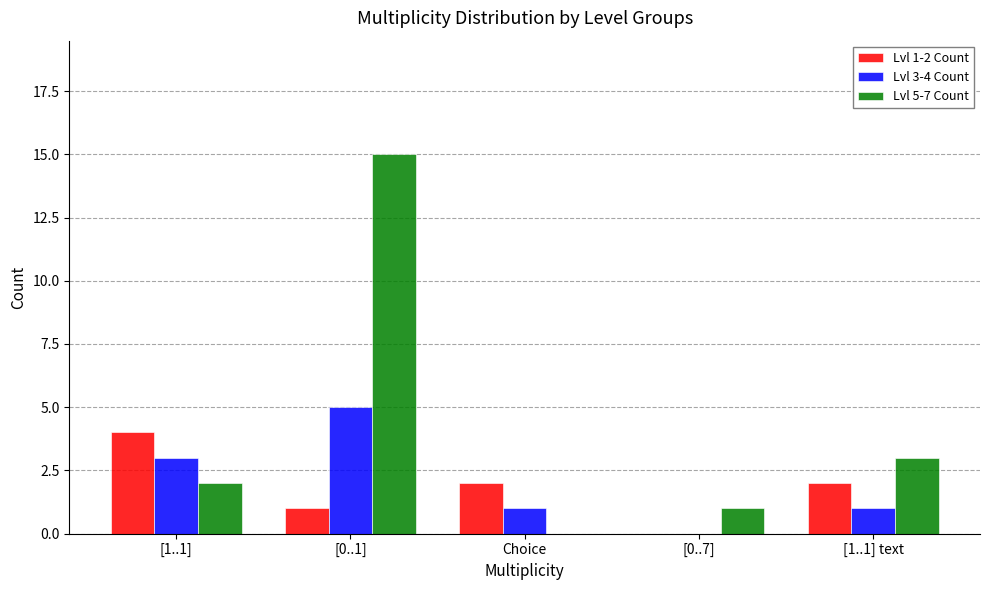

Which category has the highest value in the Lvl 1-2 Count series?

[1..1]